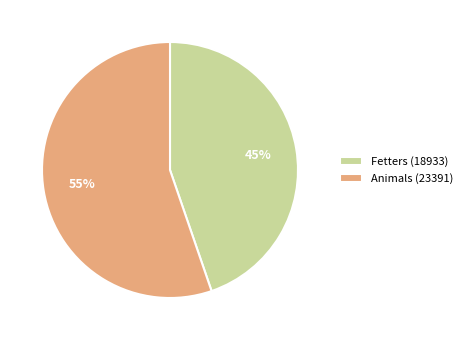

Which category has the smallest portion of the pie?

Fetters (18933)